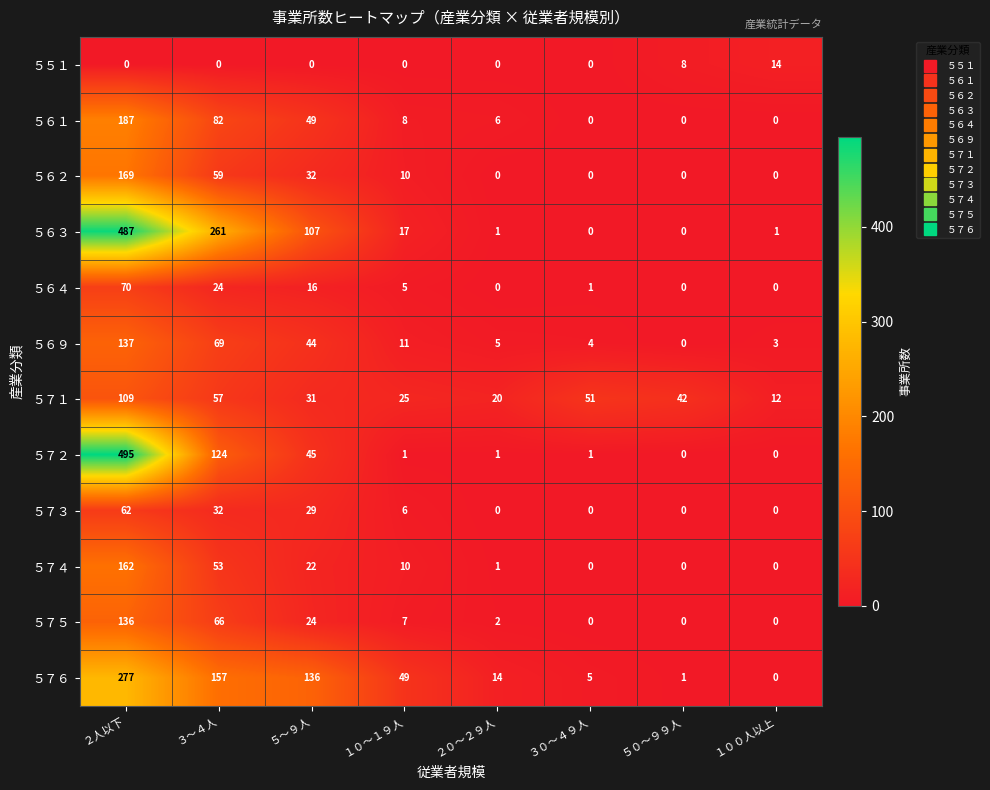

What is the difference between the highest and lowest values at １０～１９人?

49